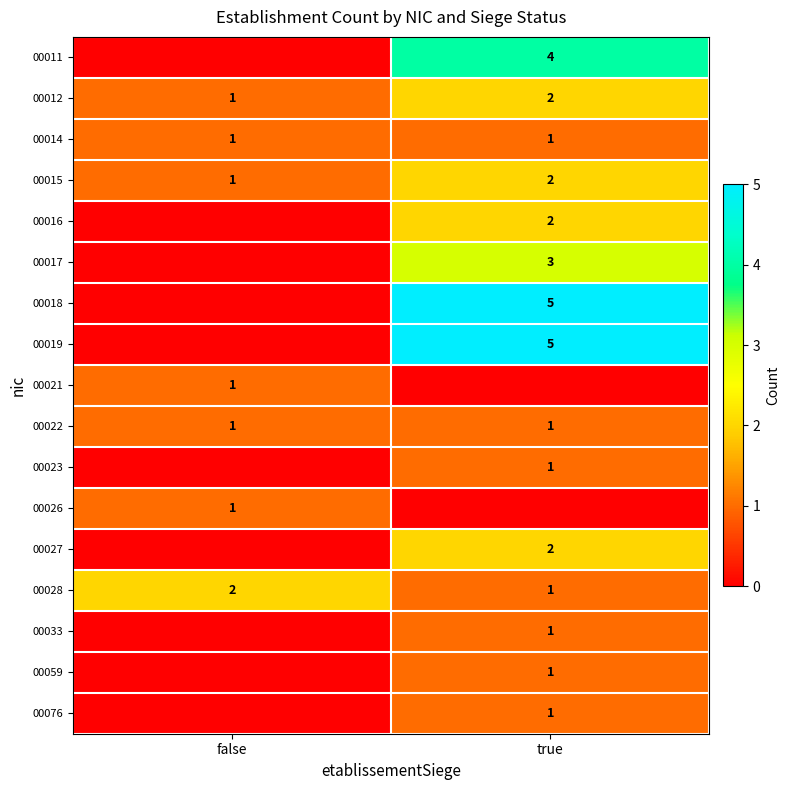

How many categories are shown in the chart?

2